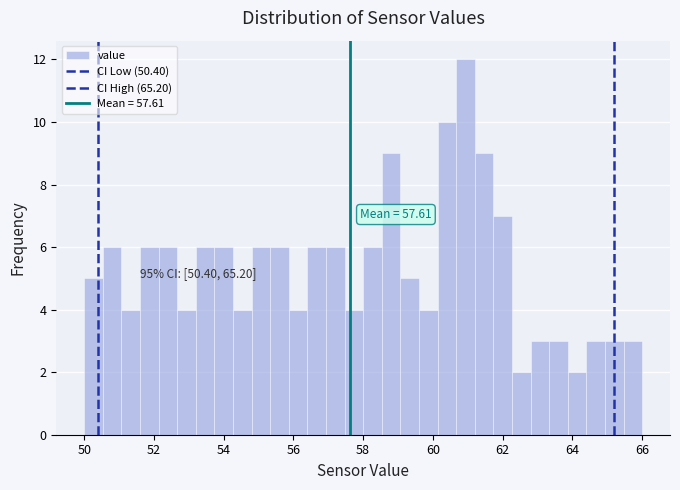

Read against the x-axis, roughly where is the centre of the tallest bar?

61.0